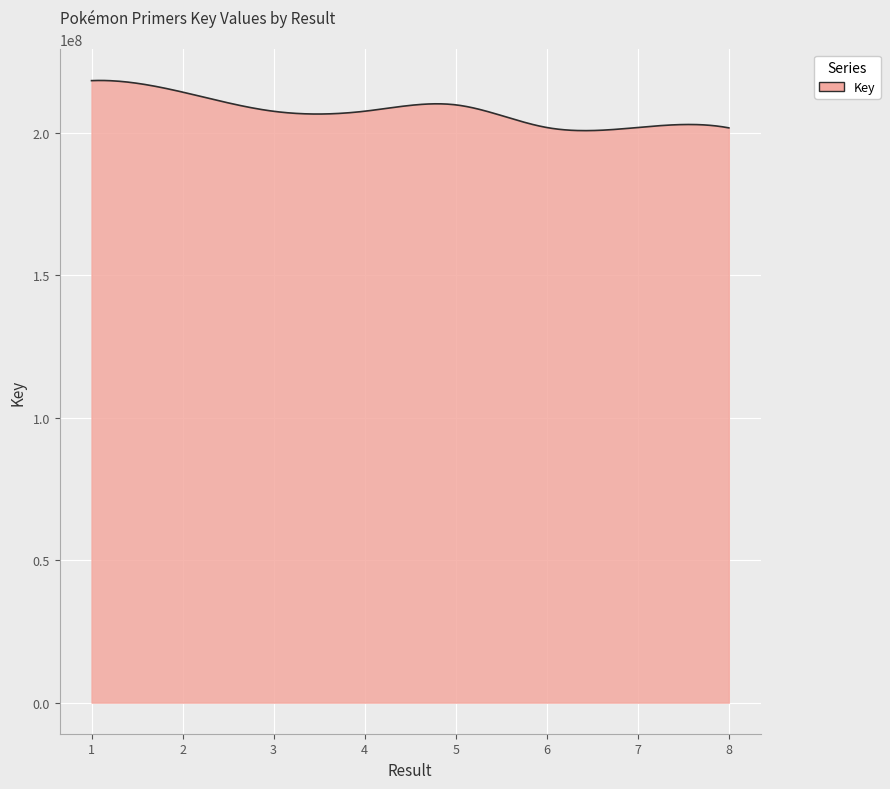

Count the number of data series in this chart.

1